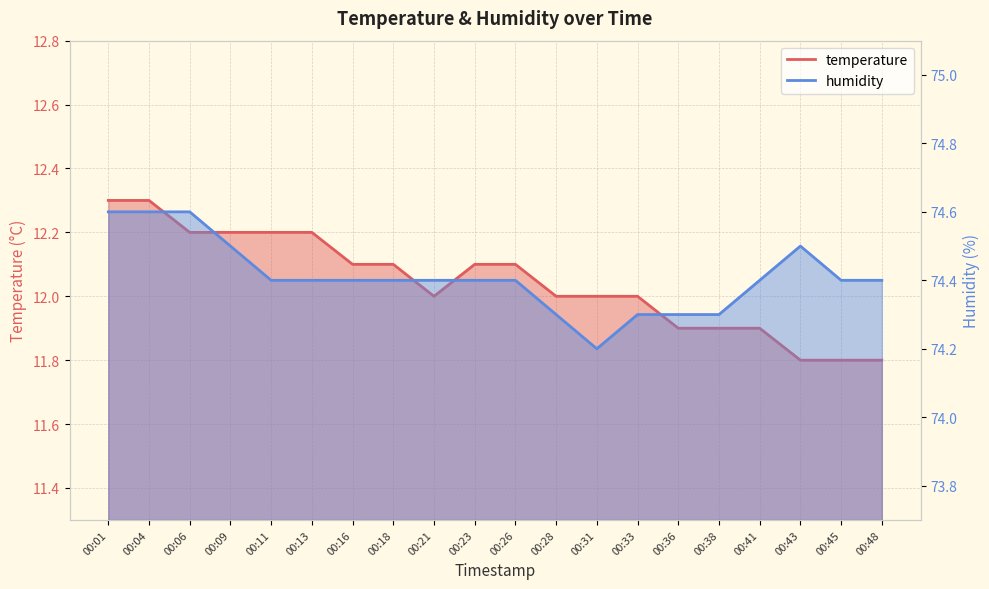

At how many categories does at least one series exceed 40?

20